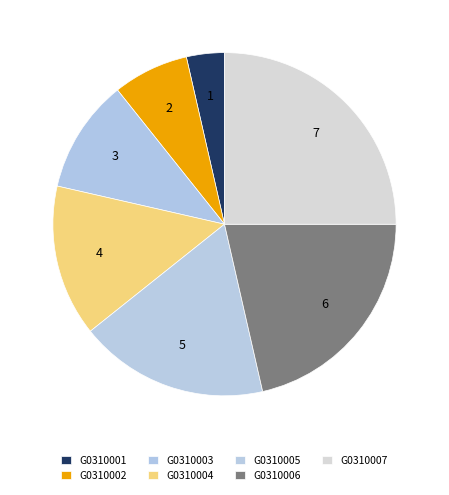

Count the number of slices in the pie.

7